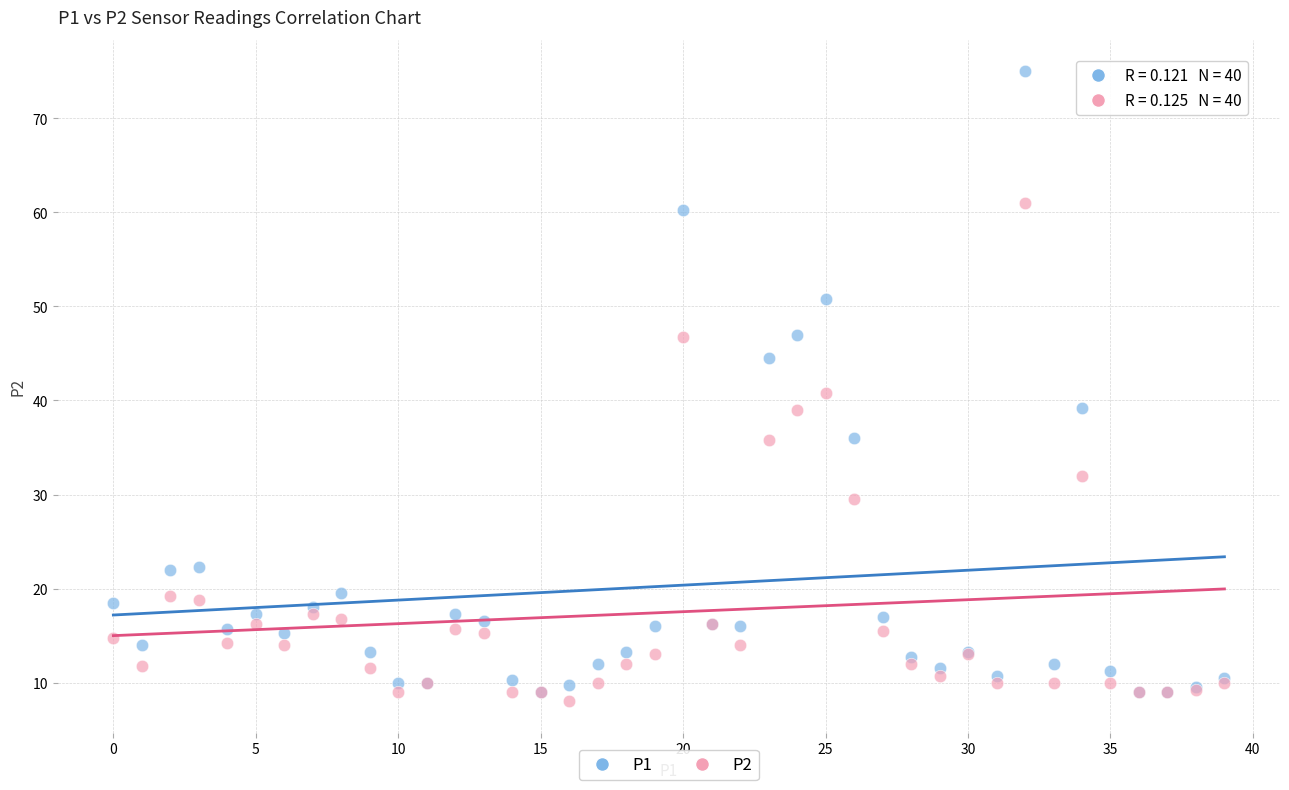

Which series contains the lowest Y value?

P2